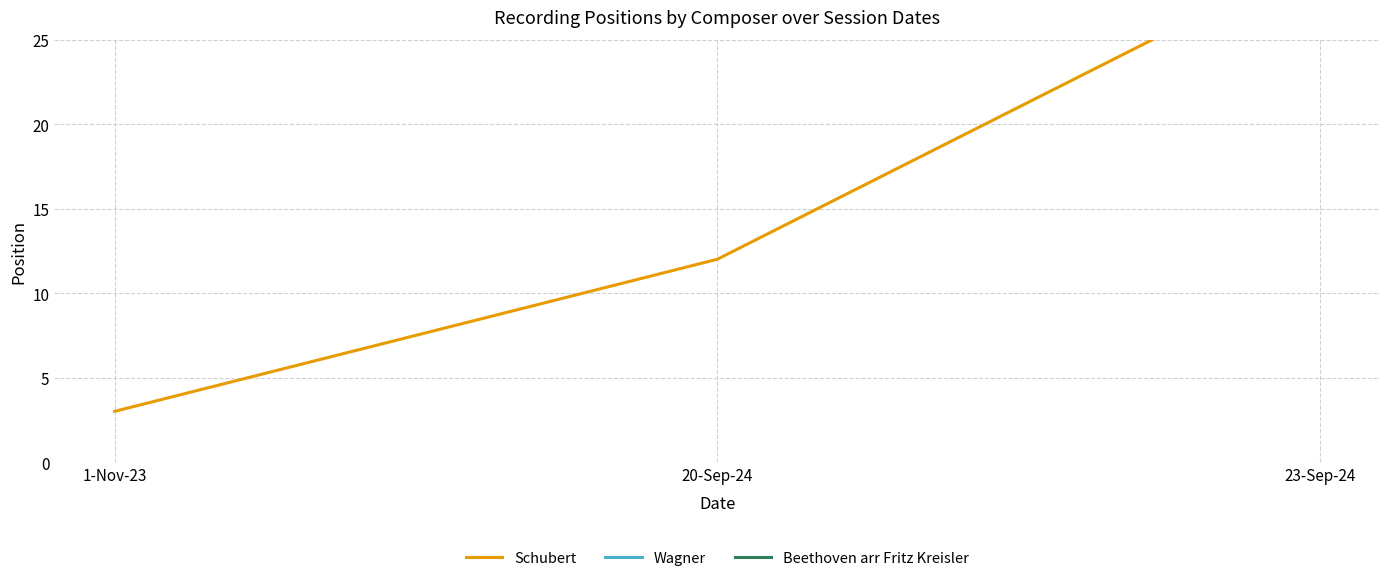

The value of Beethoven arr Fritz Kreisler at 23-Sep-24 is 41. True or false?

True